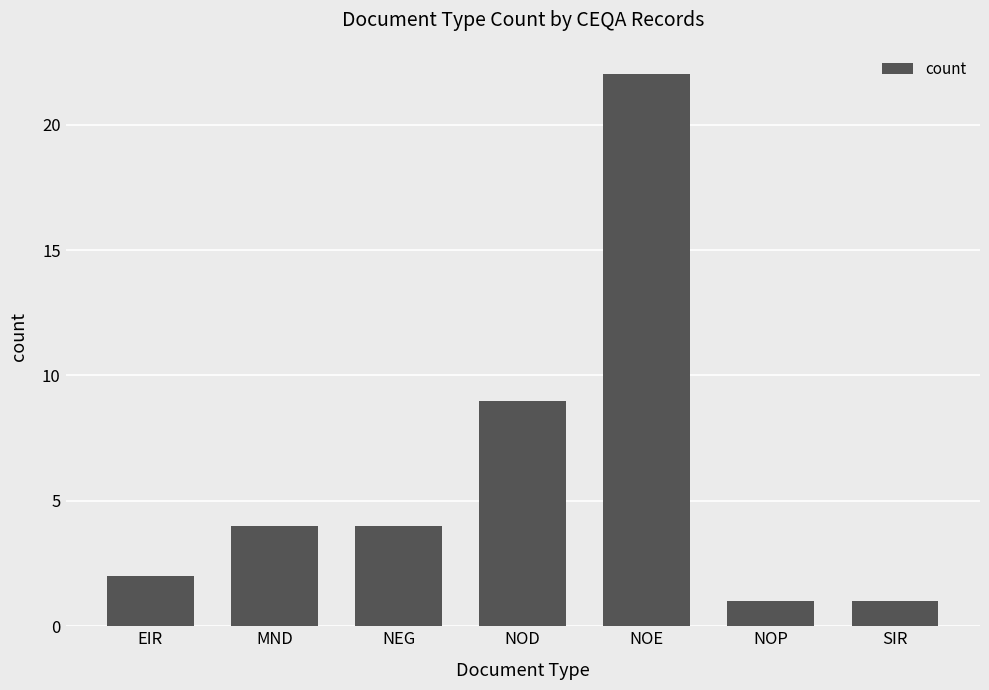

What is the change in value from MND to SIR?

-3